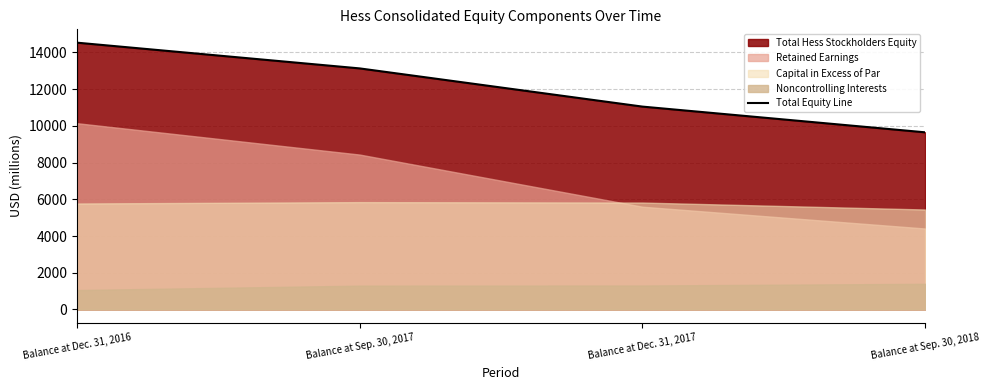

Where is the data nearest to the value 12092?

Balance at Sep. 30, 2017